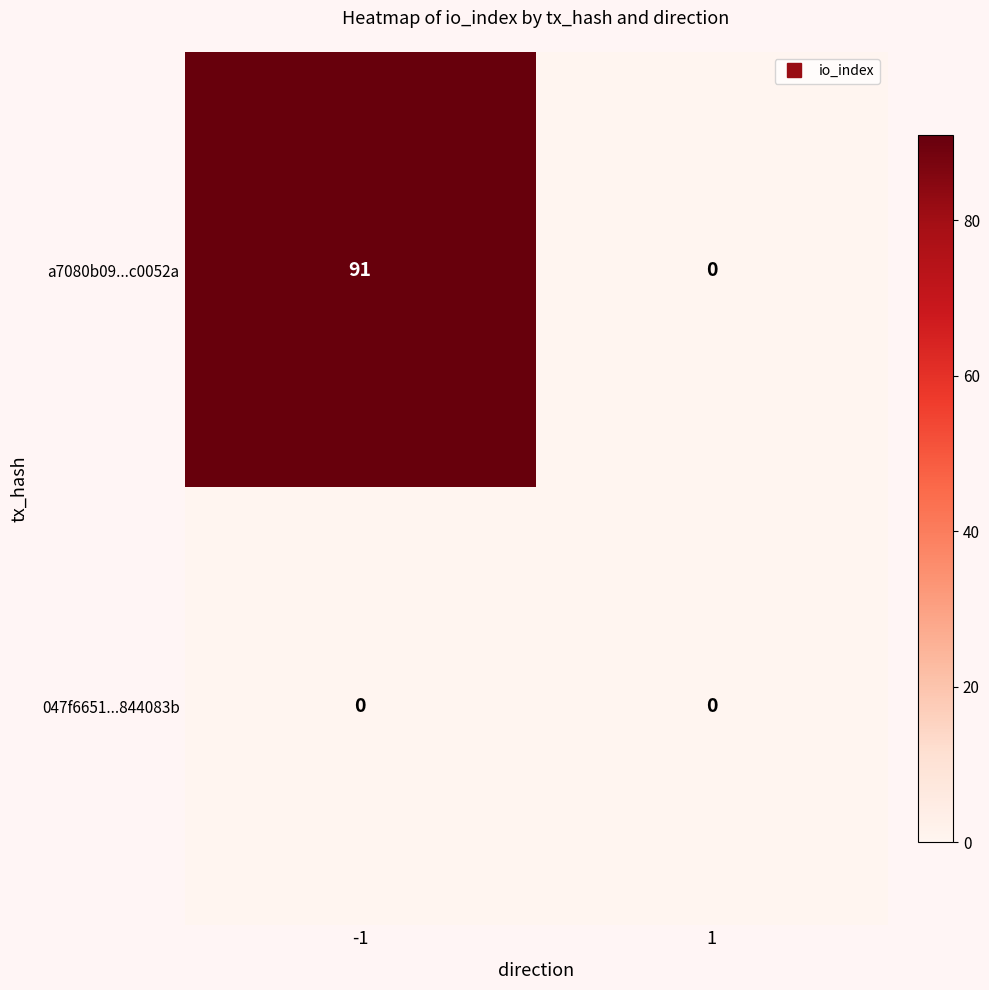

Which series has the largest total across all categories?

a7080b09...c0052a